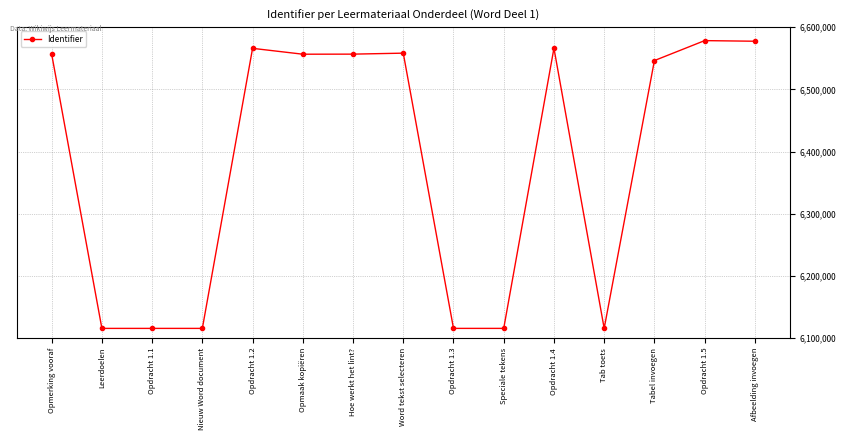

What is the approximate value at Leerdoelen?

6115494